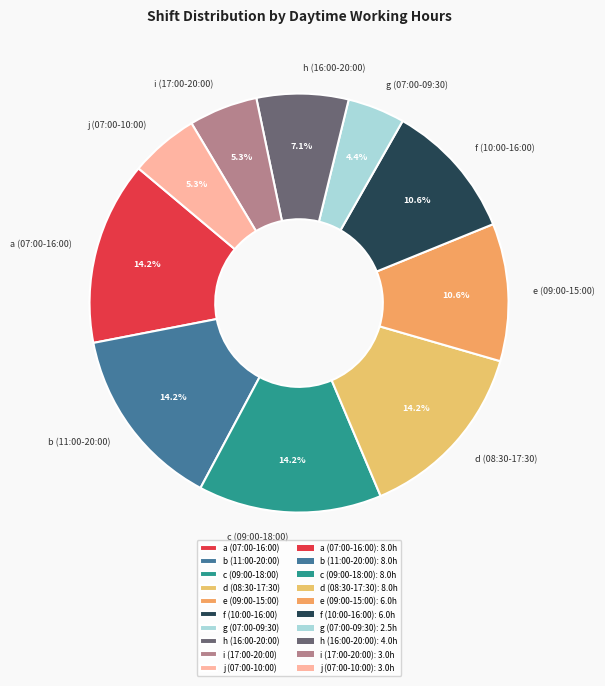

Is there any slice that represents more than half of the pie?

No